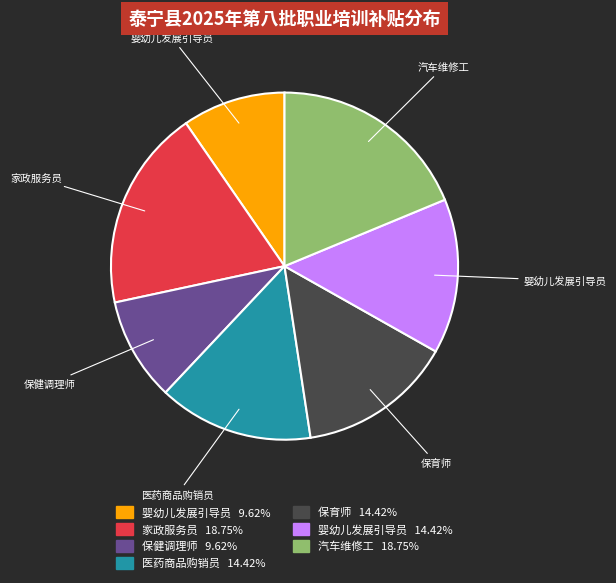

Is there any slice that represents more than half of the pie?

No